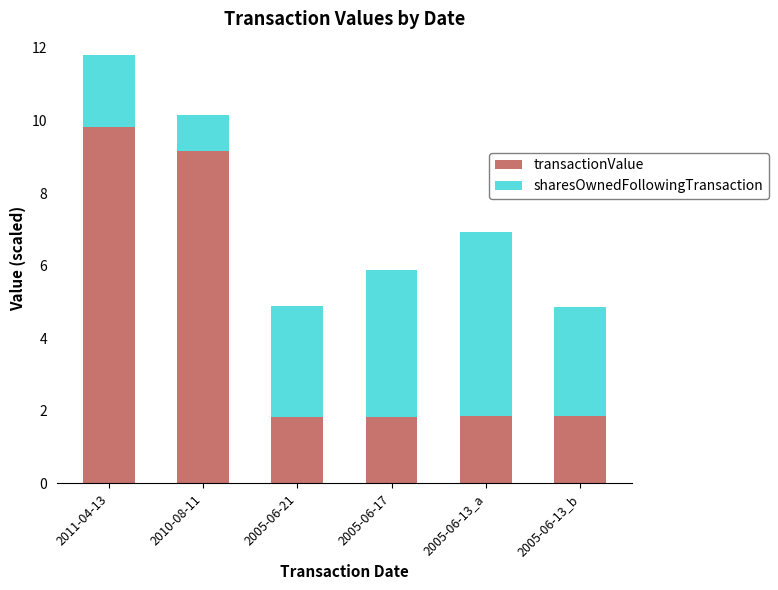

What is the approximate value of transactionValue at 2005-06-13_a?

1.9